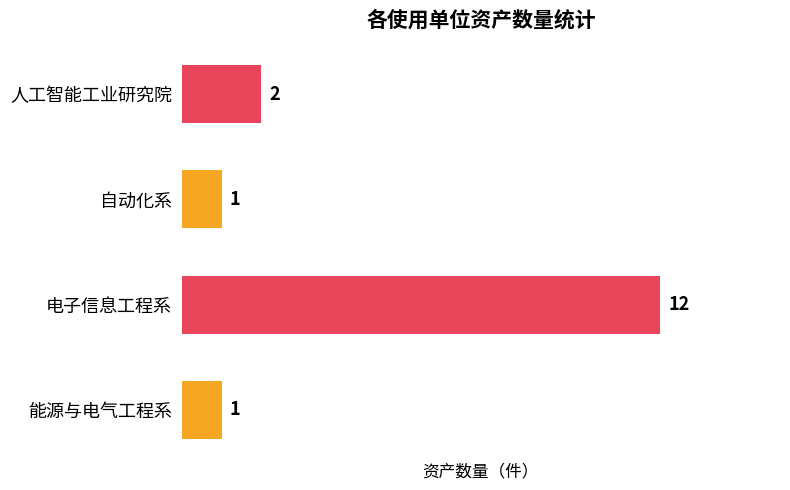

Where is the data nearest to the value 6?

人工智能工业研究院